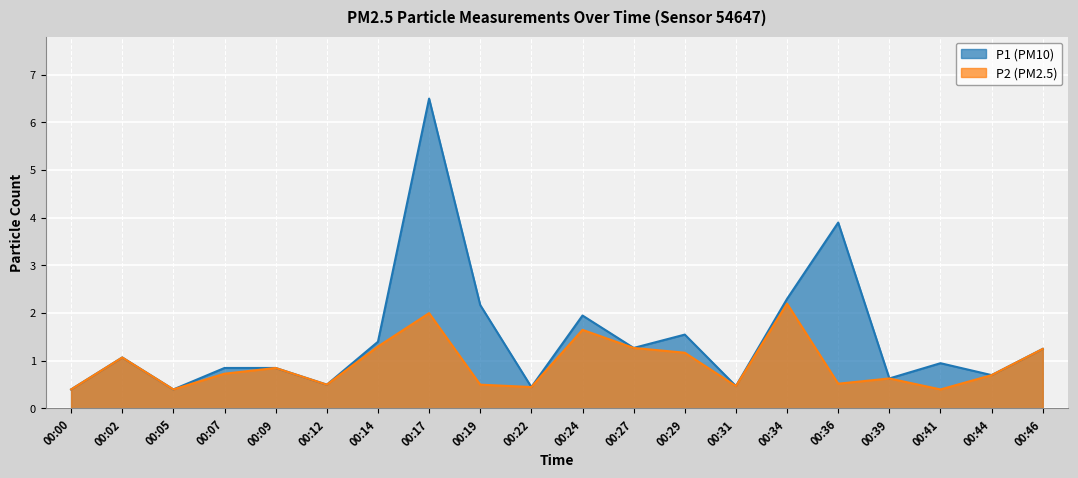

What is the sum of the P2 values at 00:02 and 00:00?

1.5